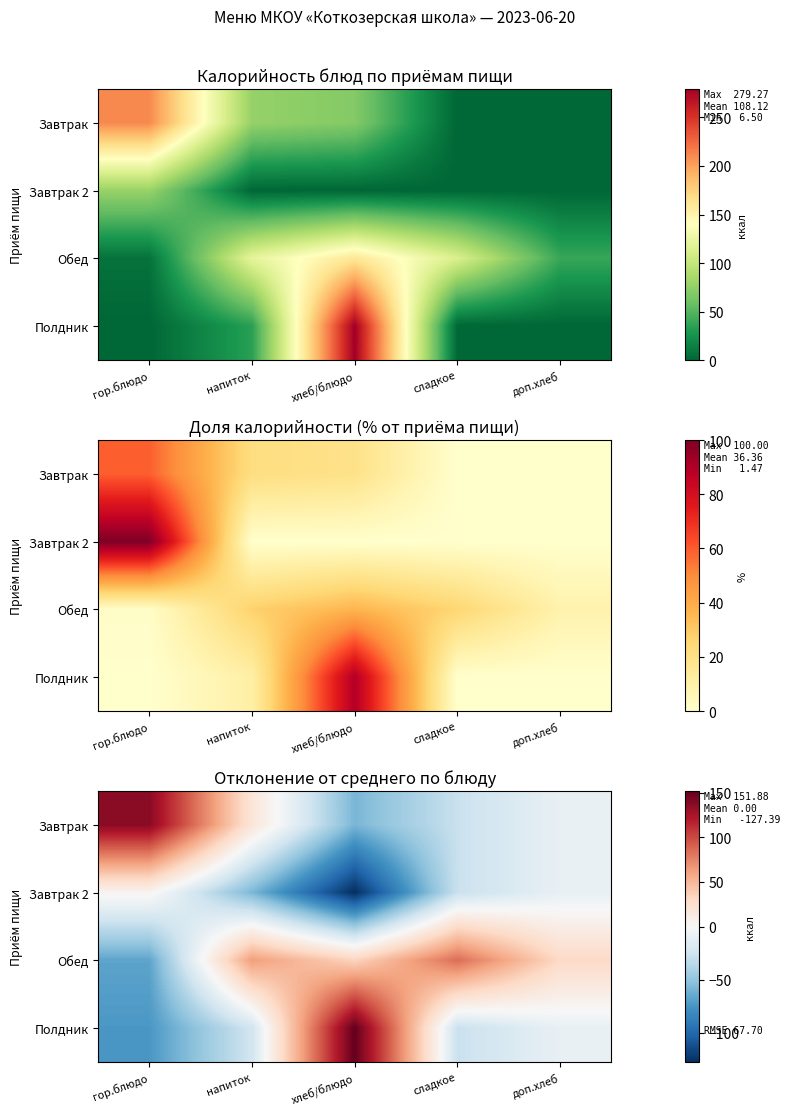

What is the highest value of the Обед series?

84.8